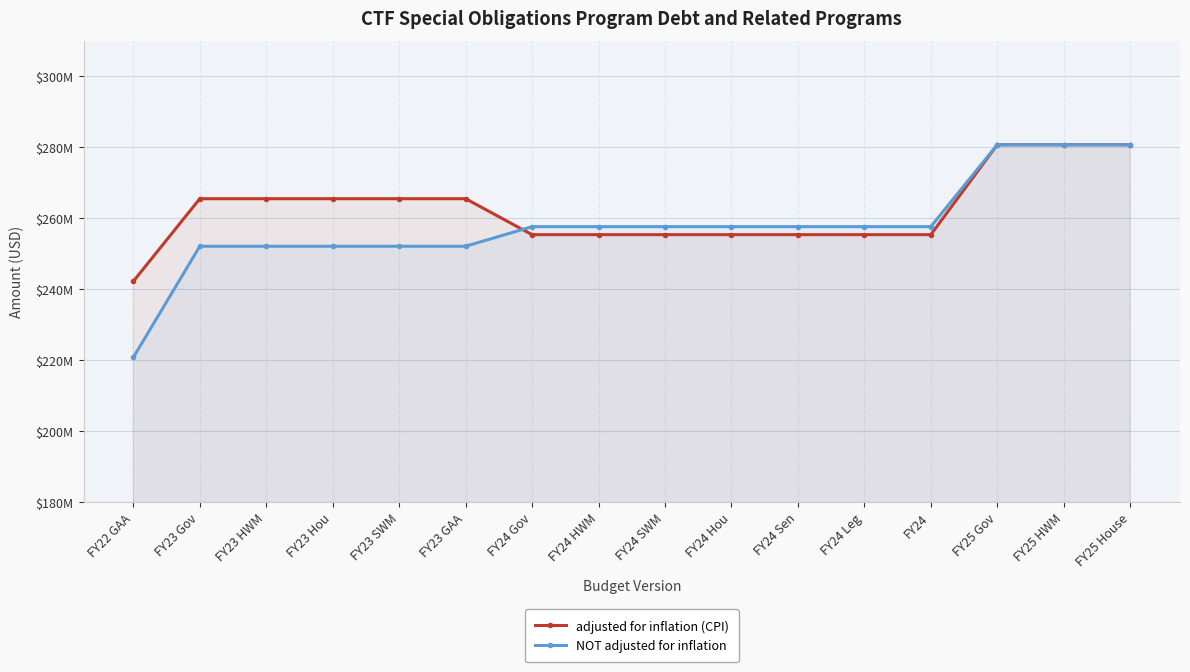

What is the value of the adjusted for inflation (CPI) point at the 13th from the left?

255340704